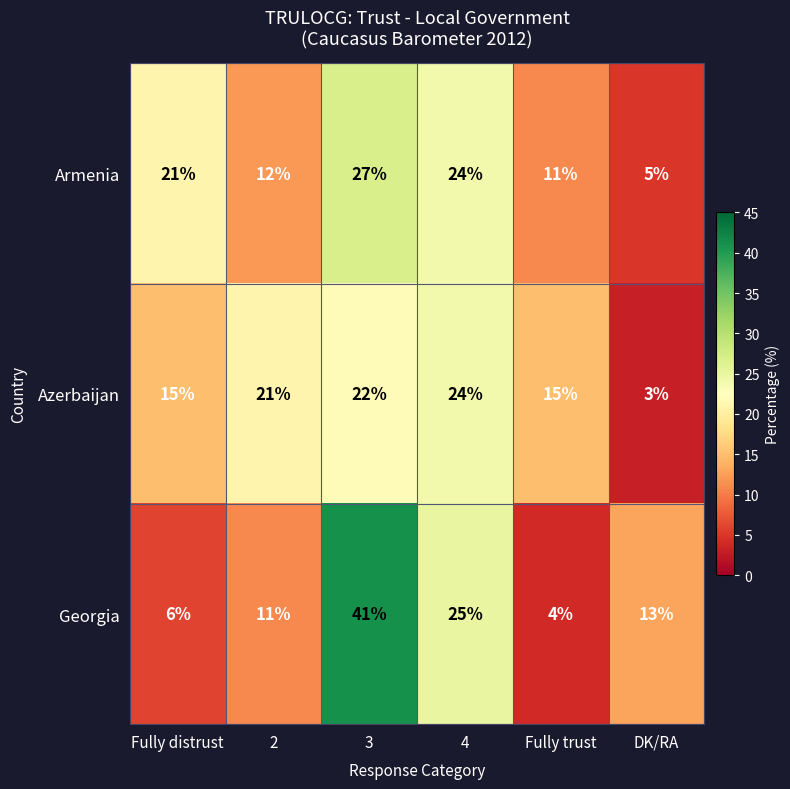

What is the difference between the maximum and minimum values in the Georgia series?

37